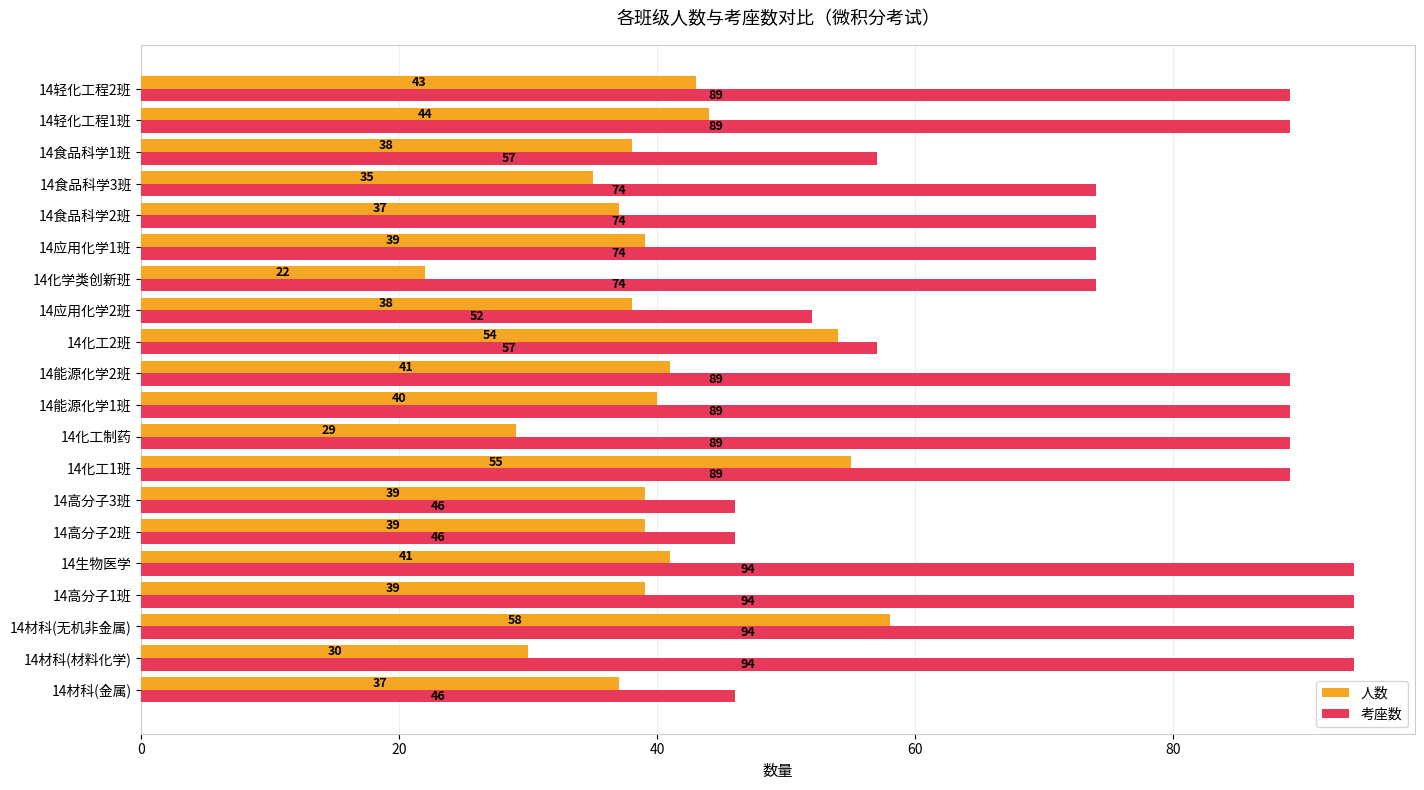

What is the difference between the highest and lowest values at 14生物医学?

53